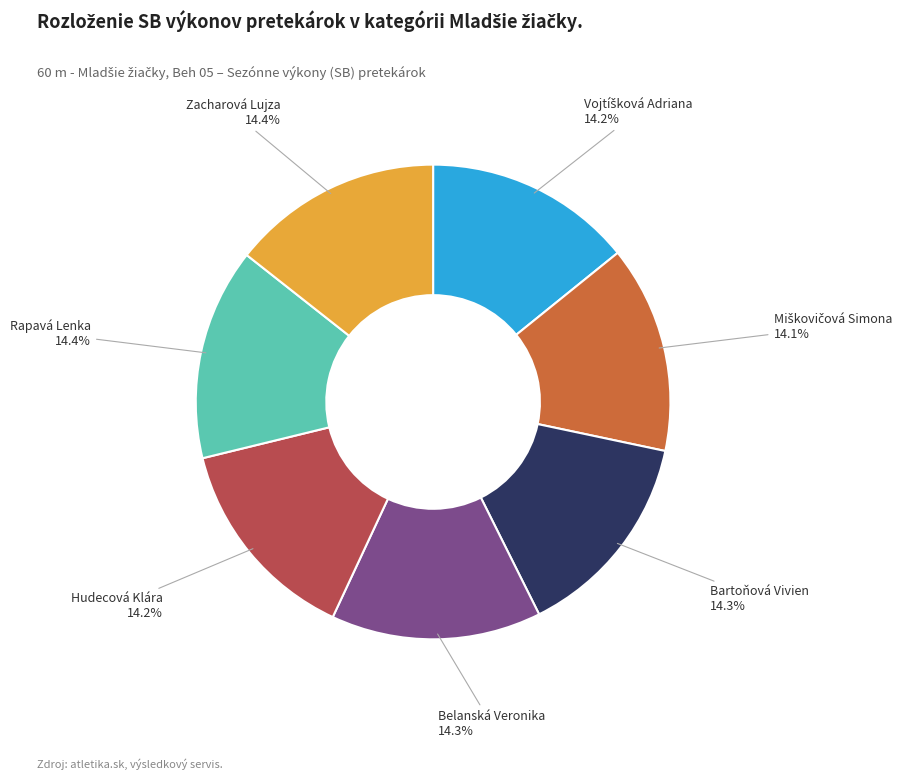

Combined, what portion of the pie is Bartoňová Vivien and Zacharová Lujza?

28.7%